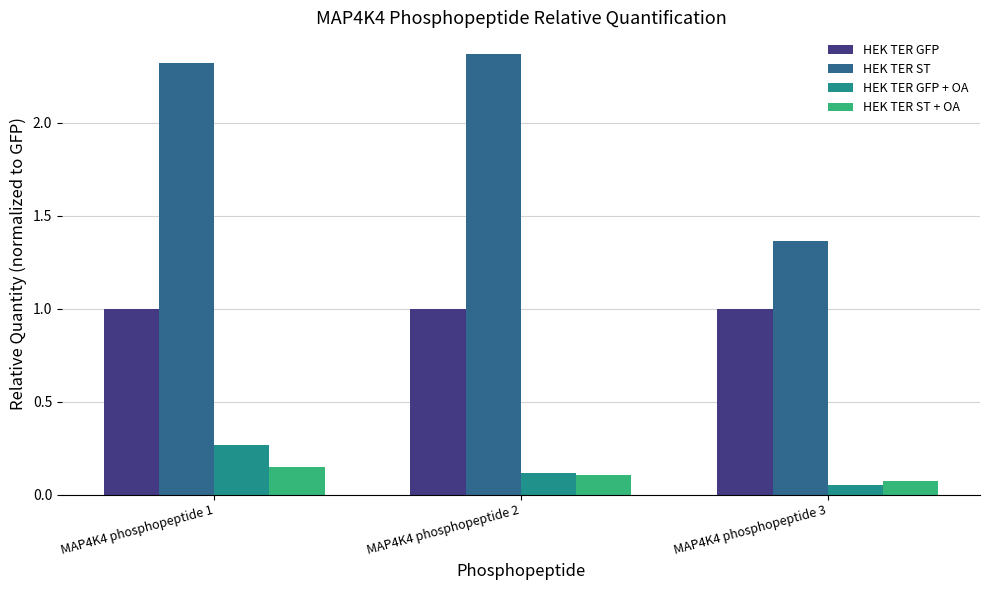

What is the average value of the HEK TER GFP series?

1.0